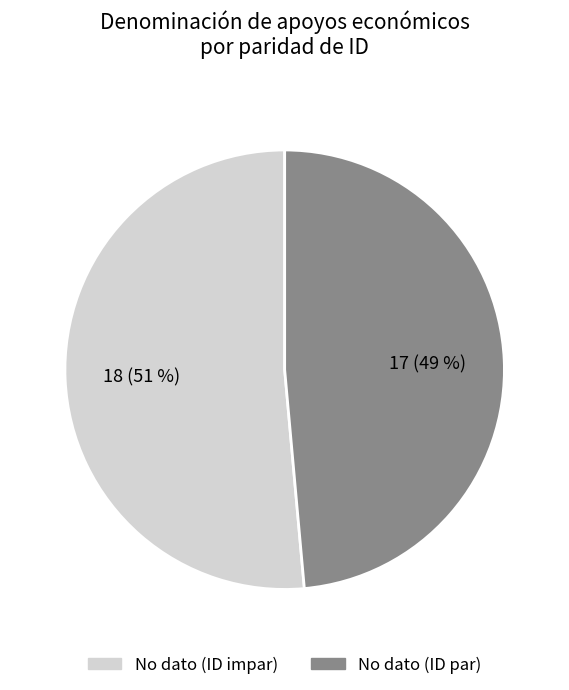

To the nearest percent, what is the average slice percentage?

50%